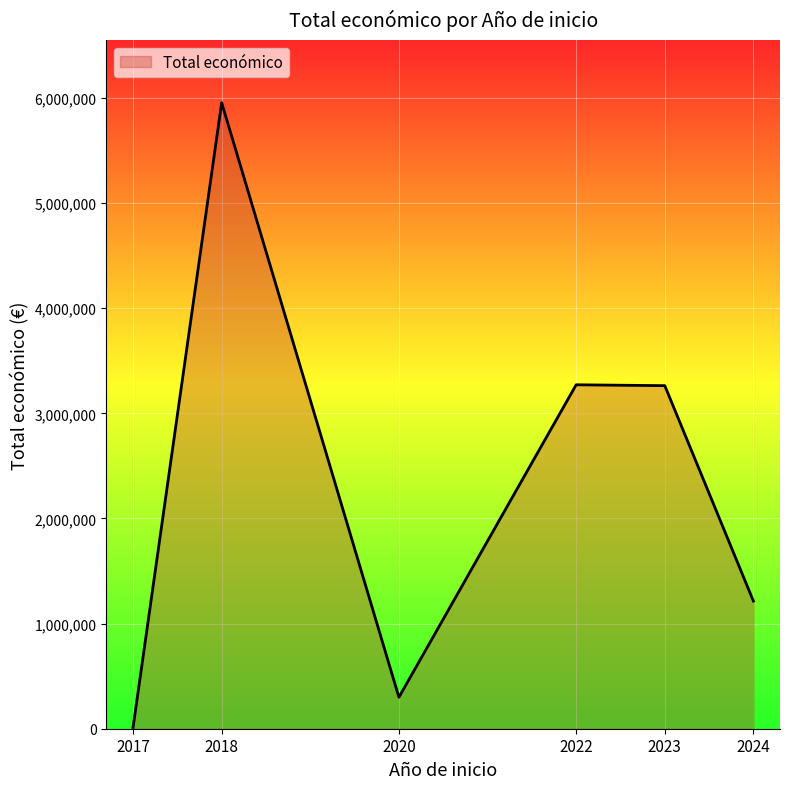

What is the difference between the maximum and minimum values?

5943493